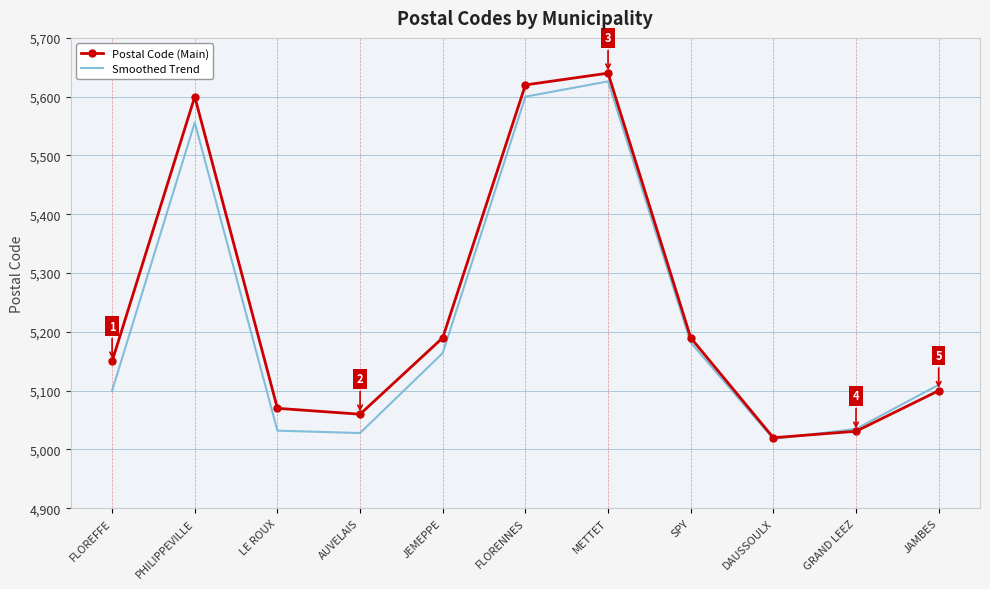

What is the minimum value shown in the chart?

5018